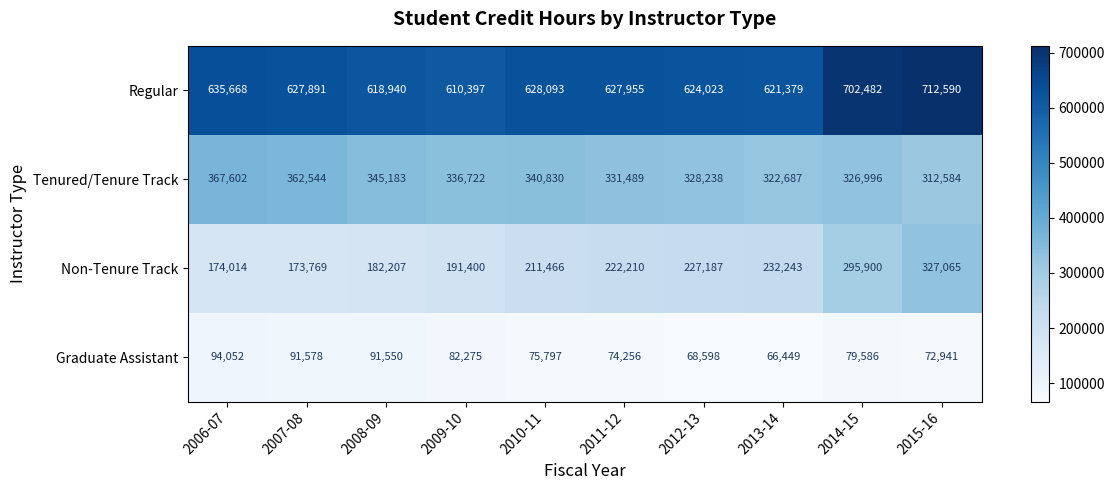

Which series has the largest range (max minus min)?

Non-Tenure Track